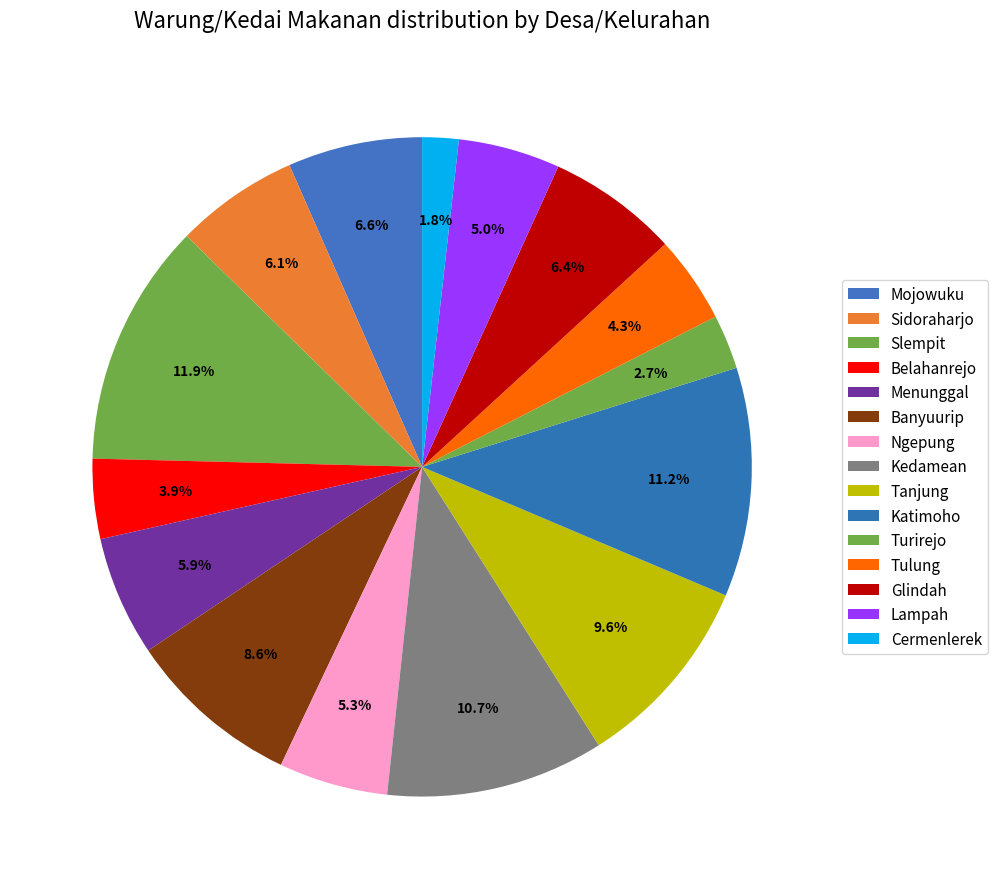

Which category has the biggest portion of the pie?

Slempit